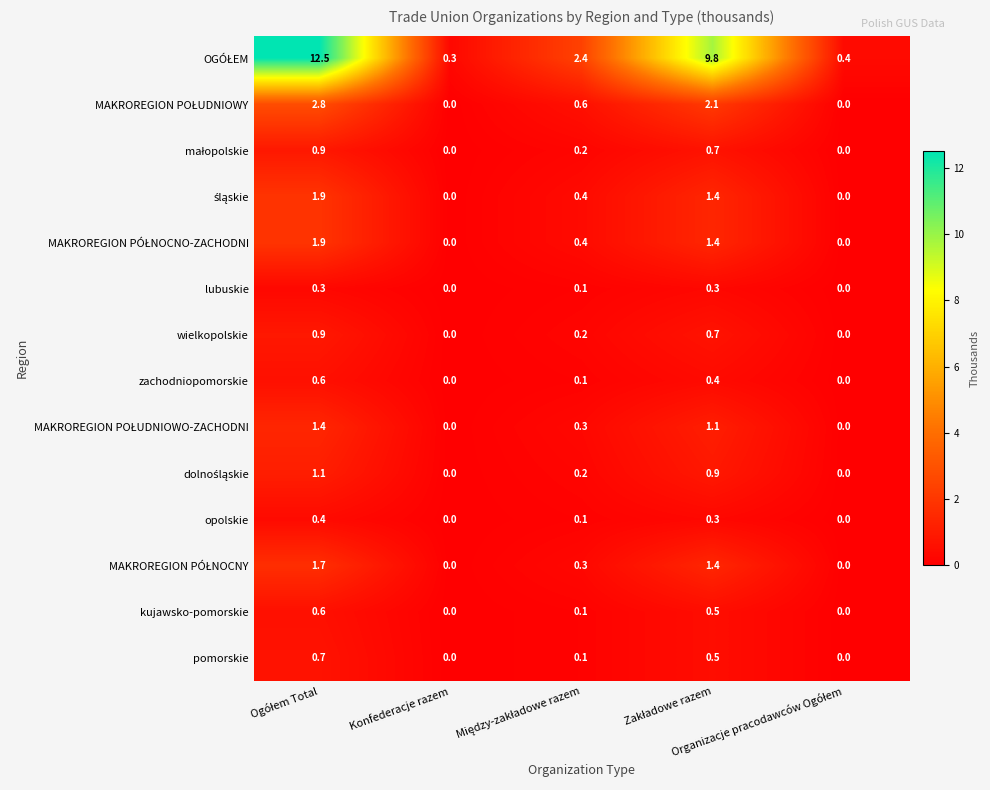

How many wielkopolskie values are between 0 and 1?

5